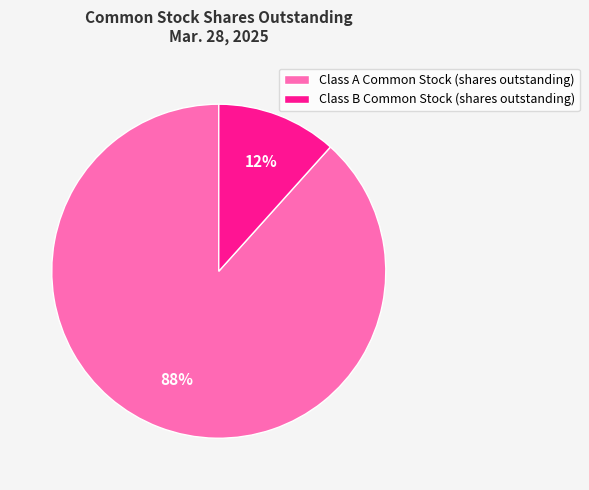

To the nearest percent, what is the average slice percentage?

50%